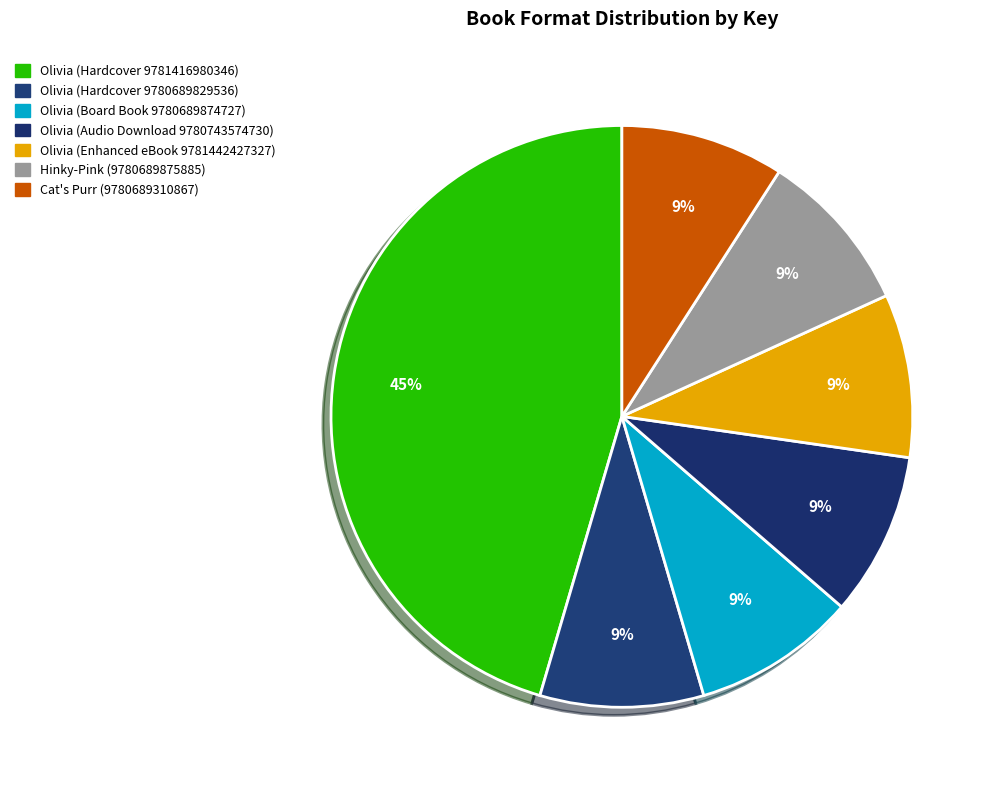

To the nearest percent, what is the difference between the largest and smallest slice percentages?

36%